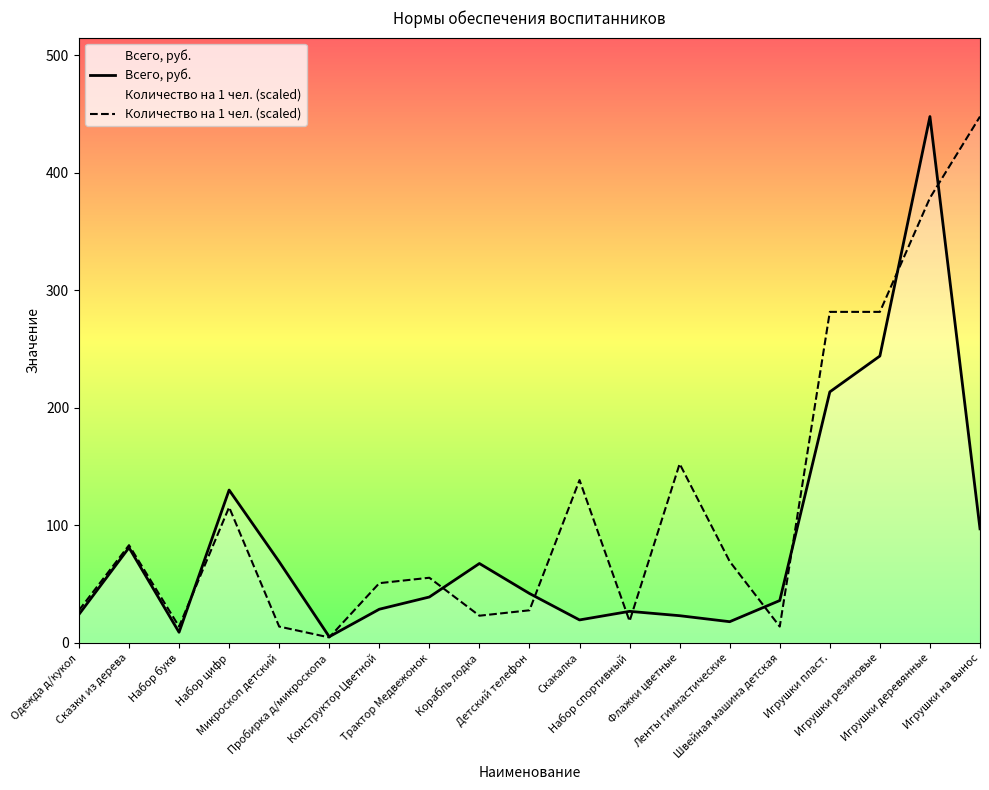

Rank the series by their maximum value, from lowest to highest.

Всего, руб., Количество на 1 чел. (scaled)